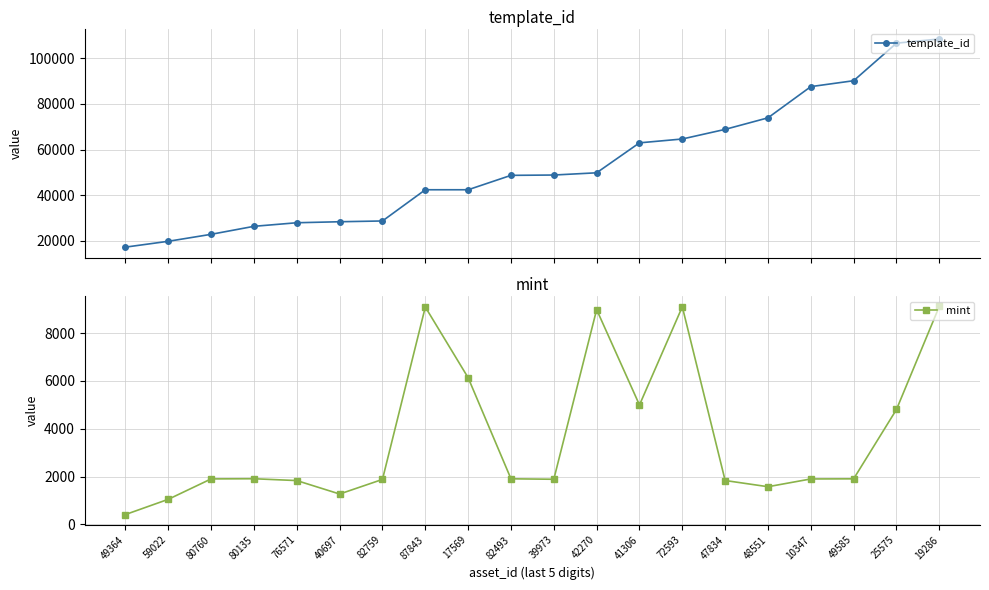

What is the maximum value shown in the chart?

108484